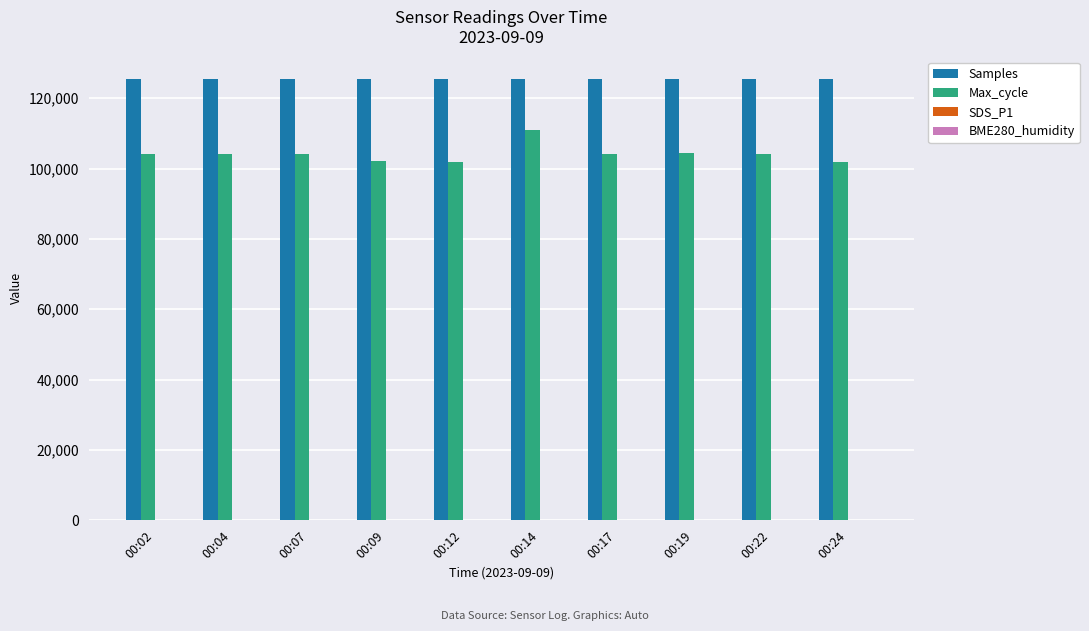

What is the highest value of the Samples series?

125562.0